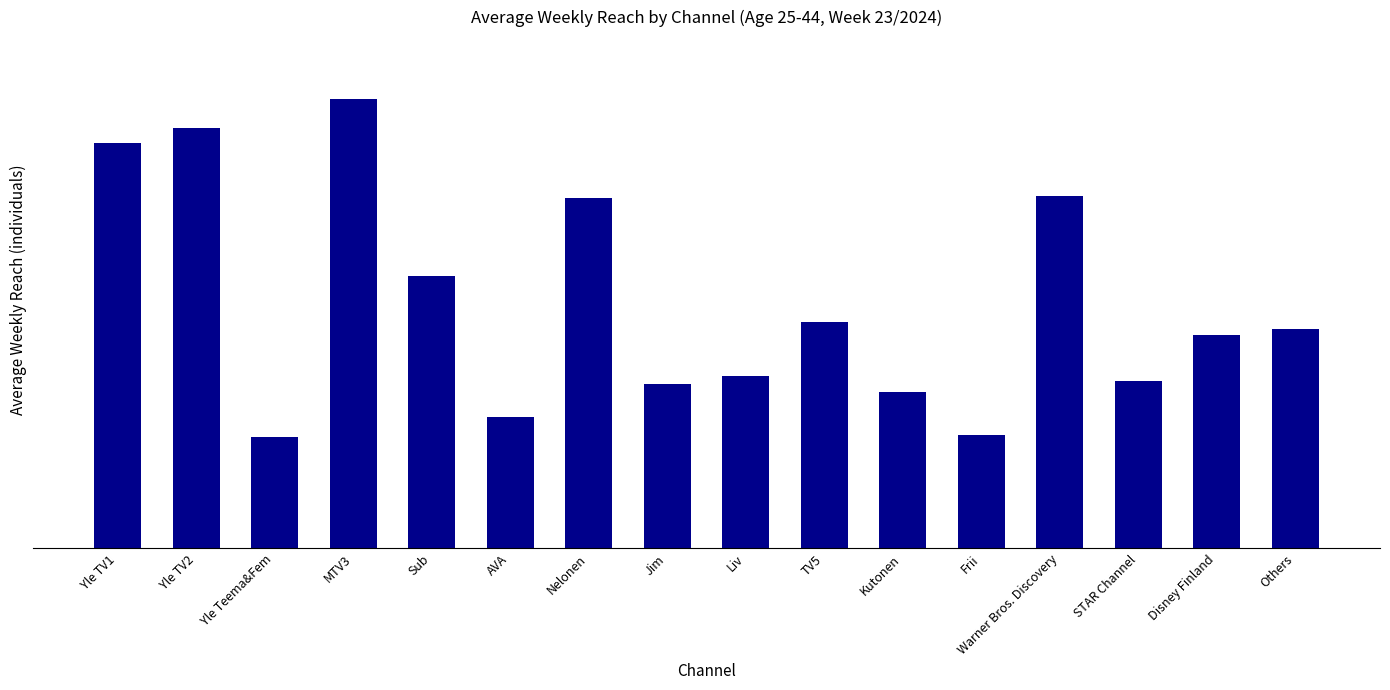

Read the value at Frii, to the nearest 50.

166000